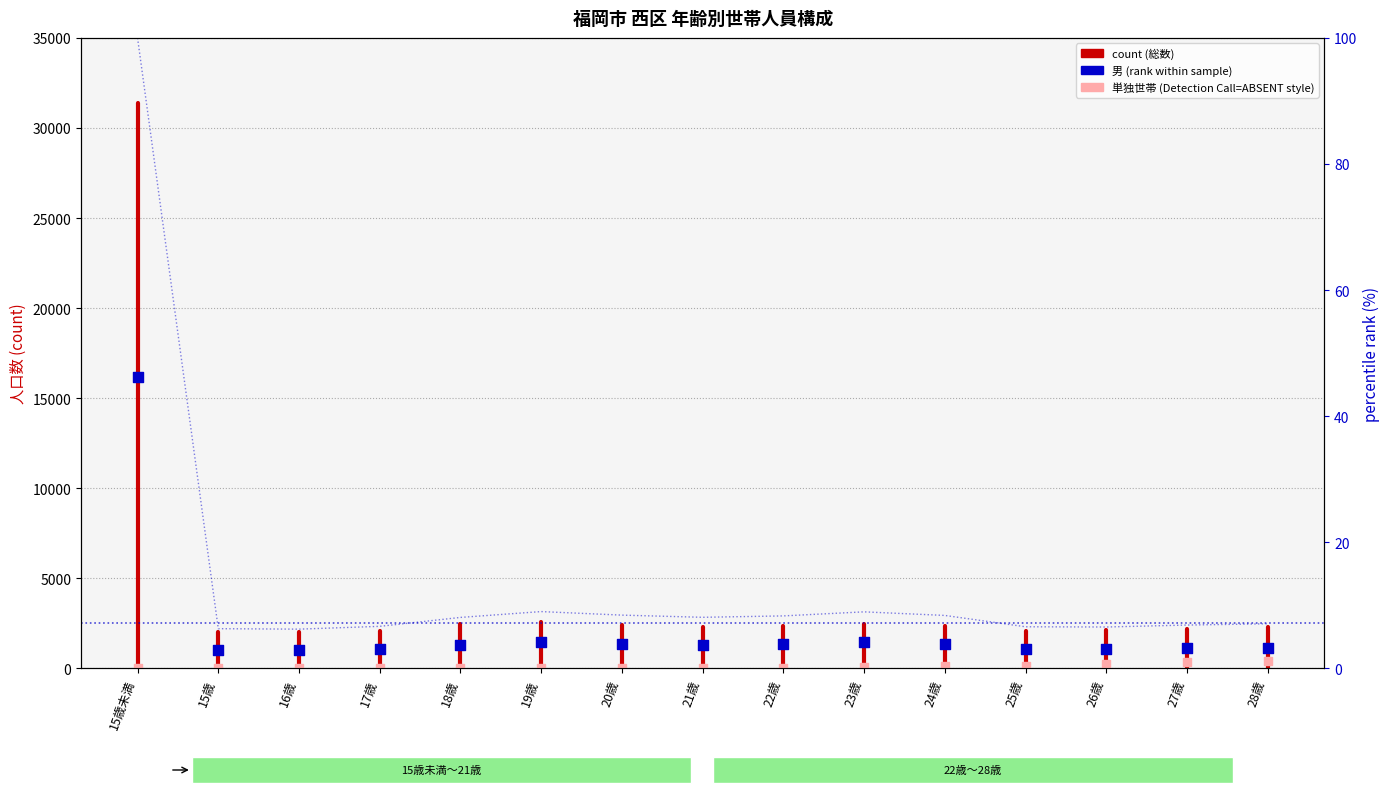

Which series has the largest Y range (max minus min)?

総数(総数)